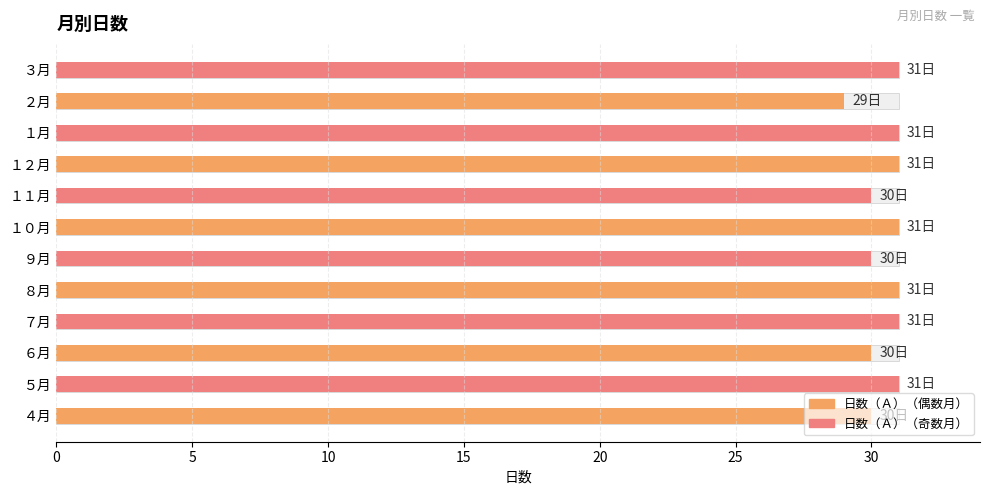

What is the value of the 3rd bar from the left?

30